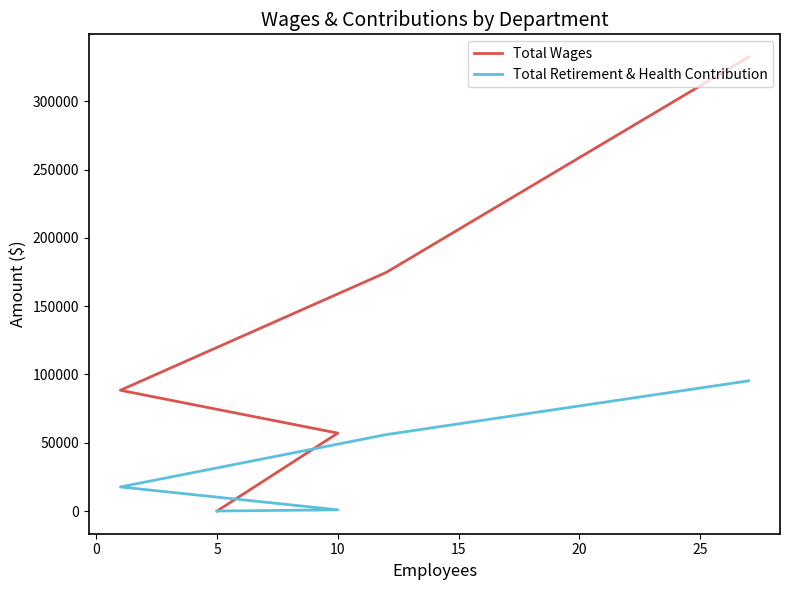

What is the greatest value displayed?

332531